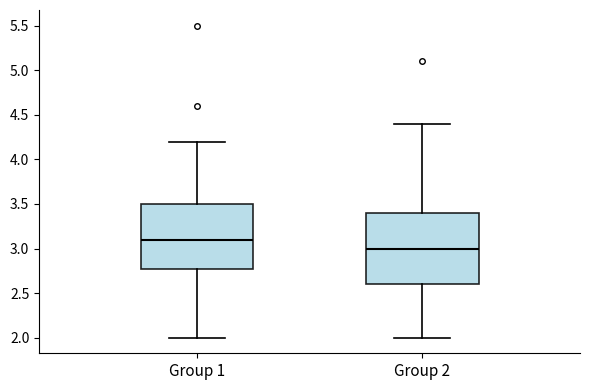

Which box is the tallest, from its lower edge to its upper edge?

Group 2